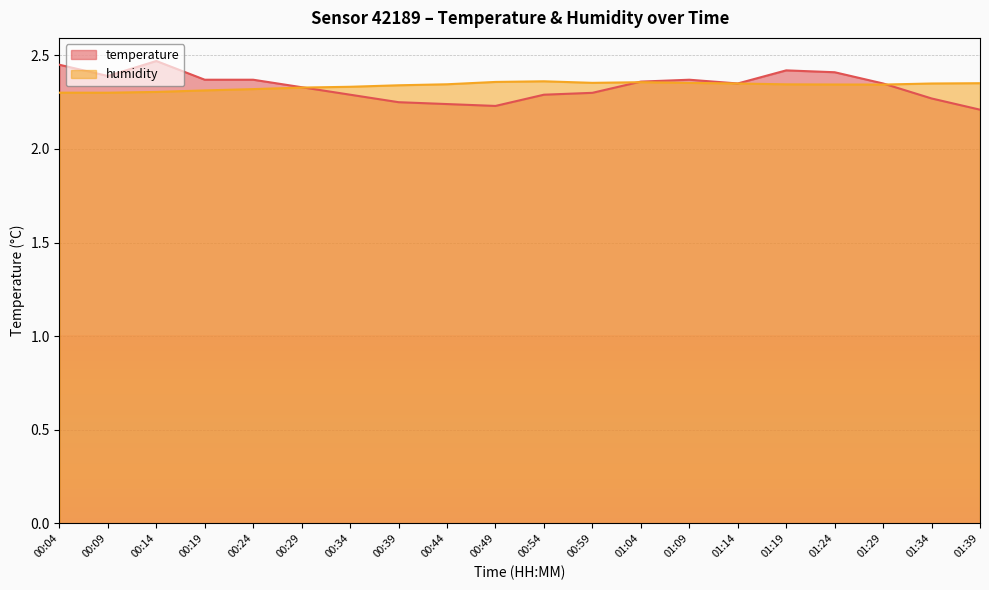

True or false: humidity has a value of 2.4 at 01:04.

True